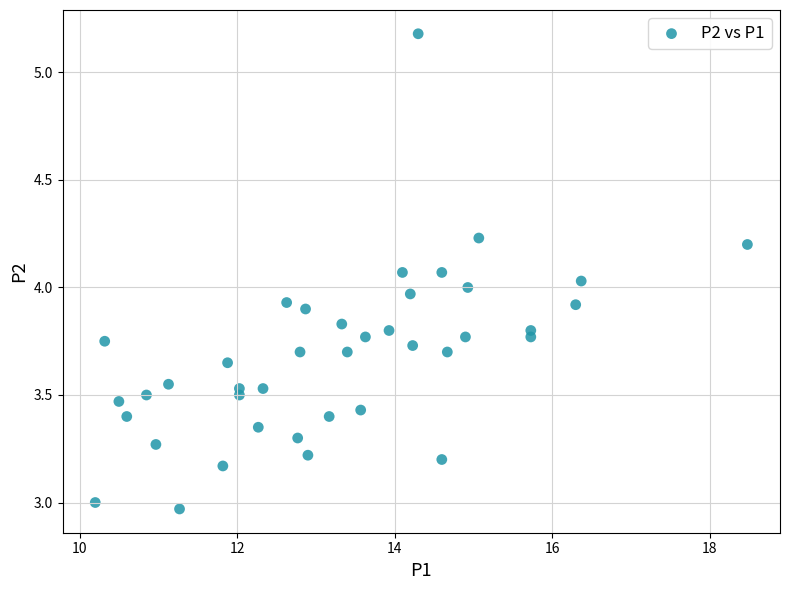

What is the range of X values (max minus min)?

8.3